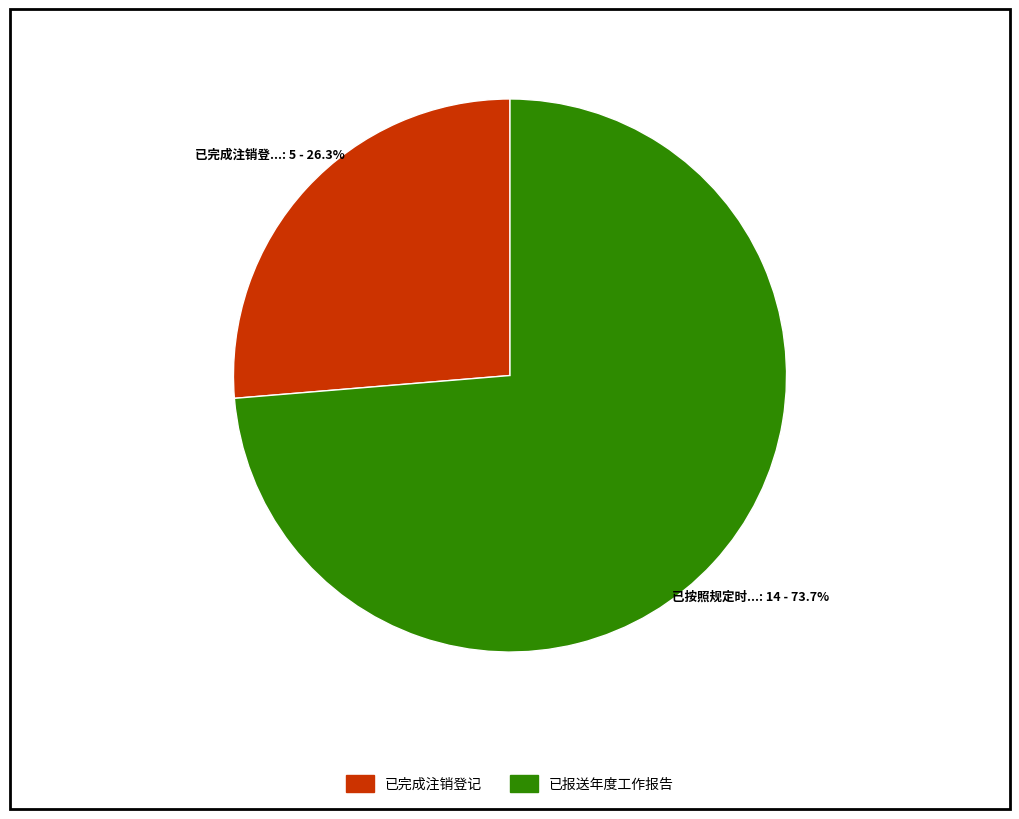

Is there any slice that represents more than half of the pie?

Yes